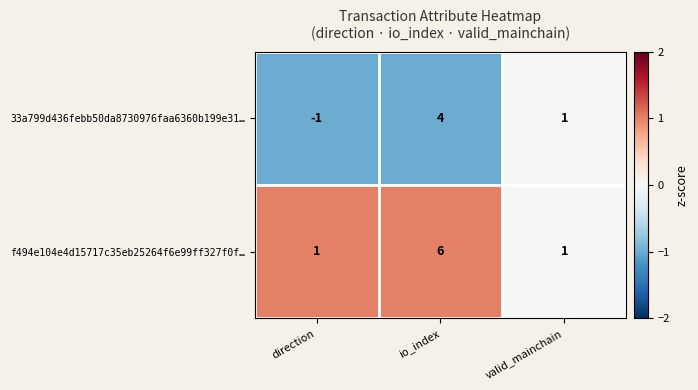

True or false: 33a799d436febb50da8730976faa6360b199e31… has a value of -1 at direction.

True